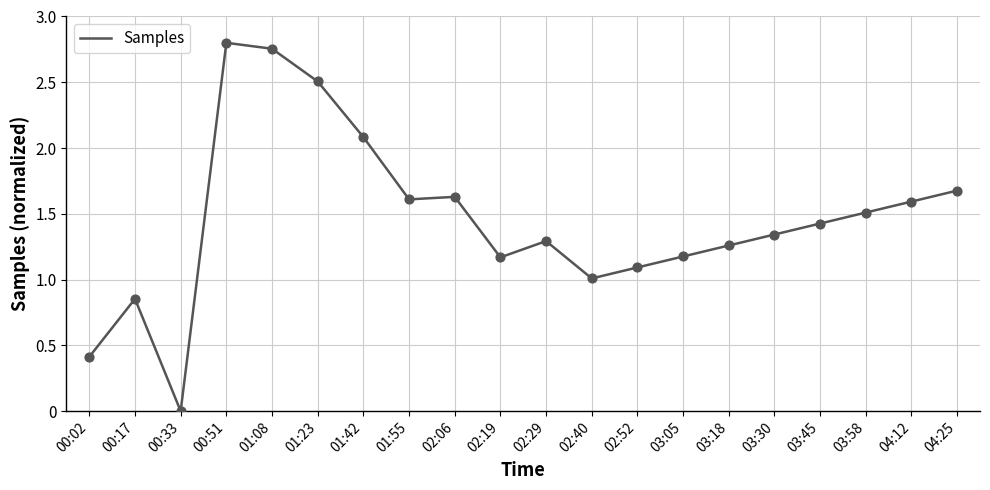

What is the change in value from 00:33 to 01:42?

+2.1